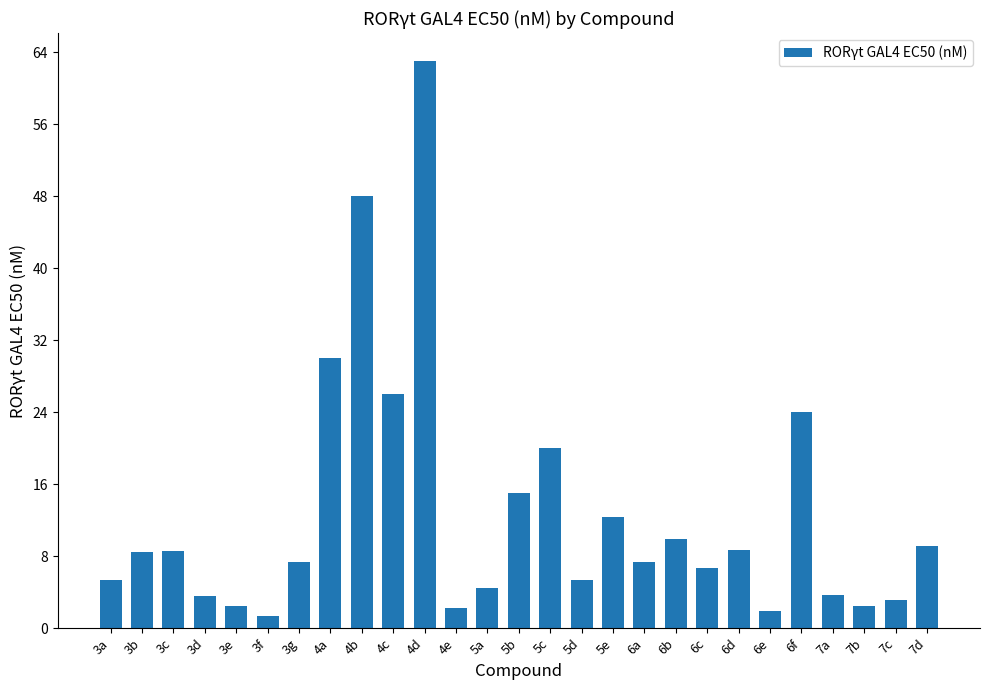

What is the change in value from 5c to 5e?

-7.7